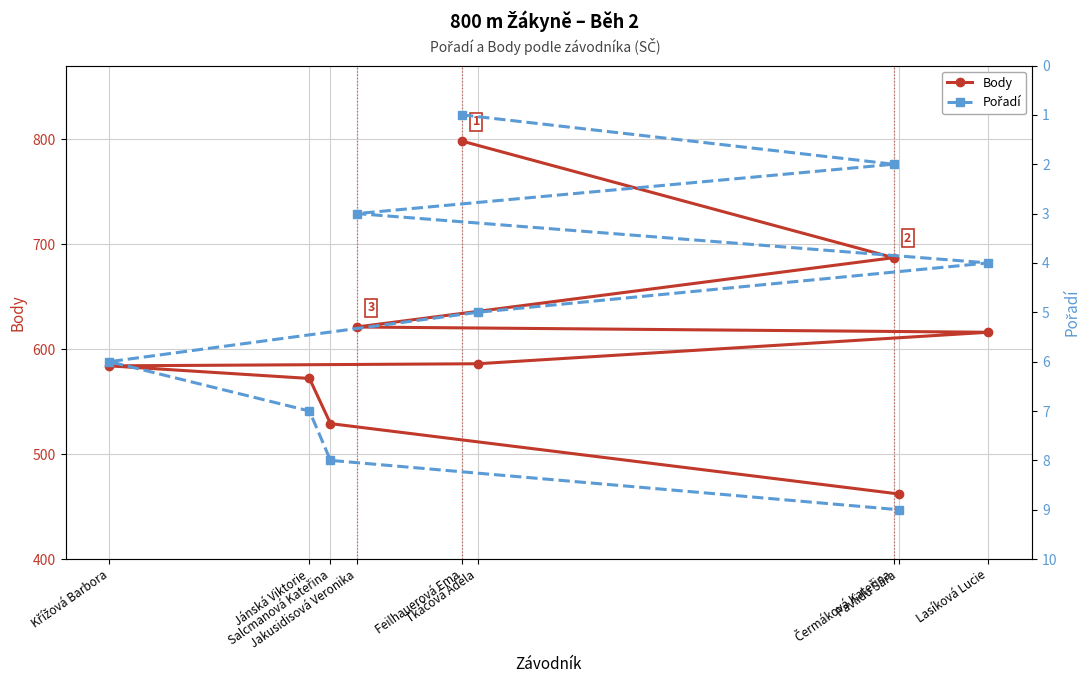

True or false: Body has more than 1 interior local peaks.

False